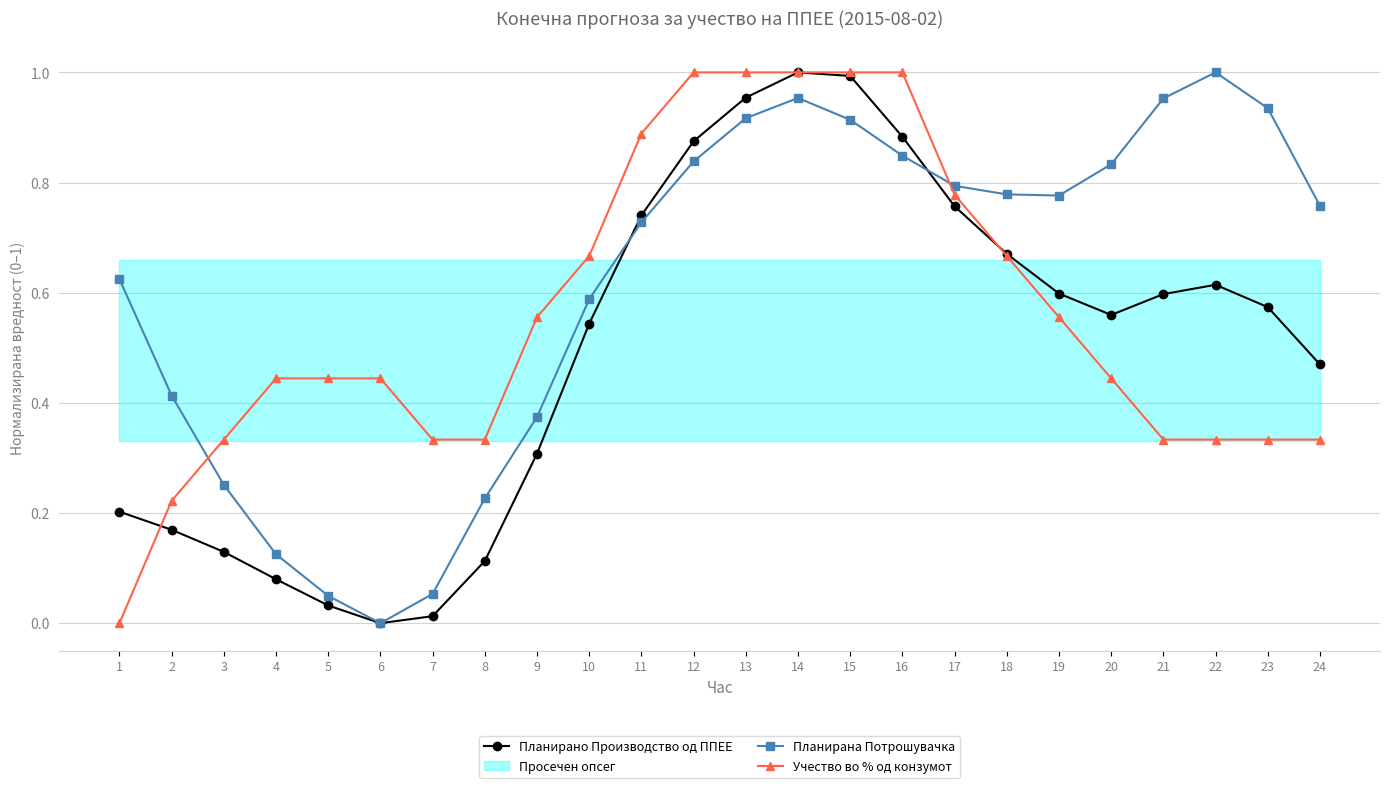

Does the chart display data point markers on the line(s)?

Yes